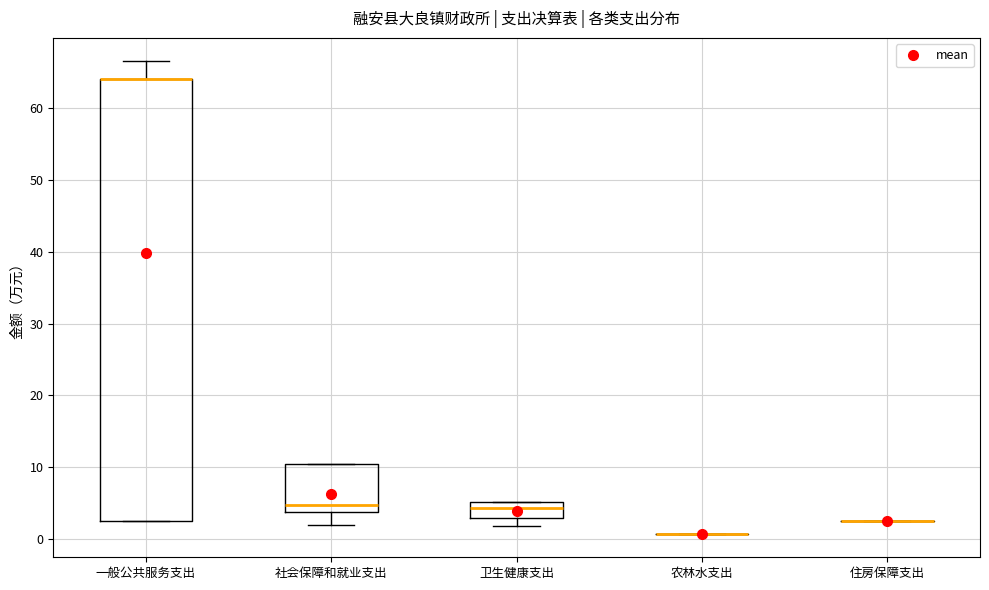

Which box is the tallest, from its lower edge to its upper edge?

一般公共服务支出